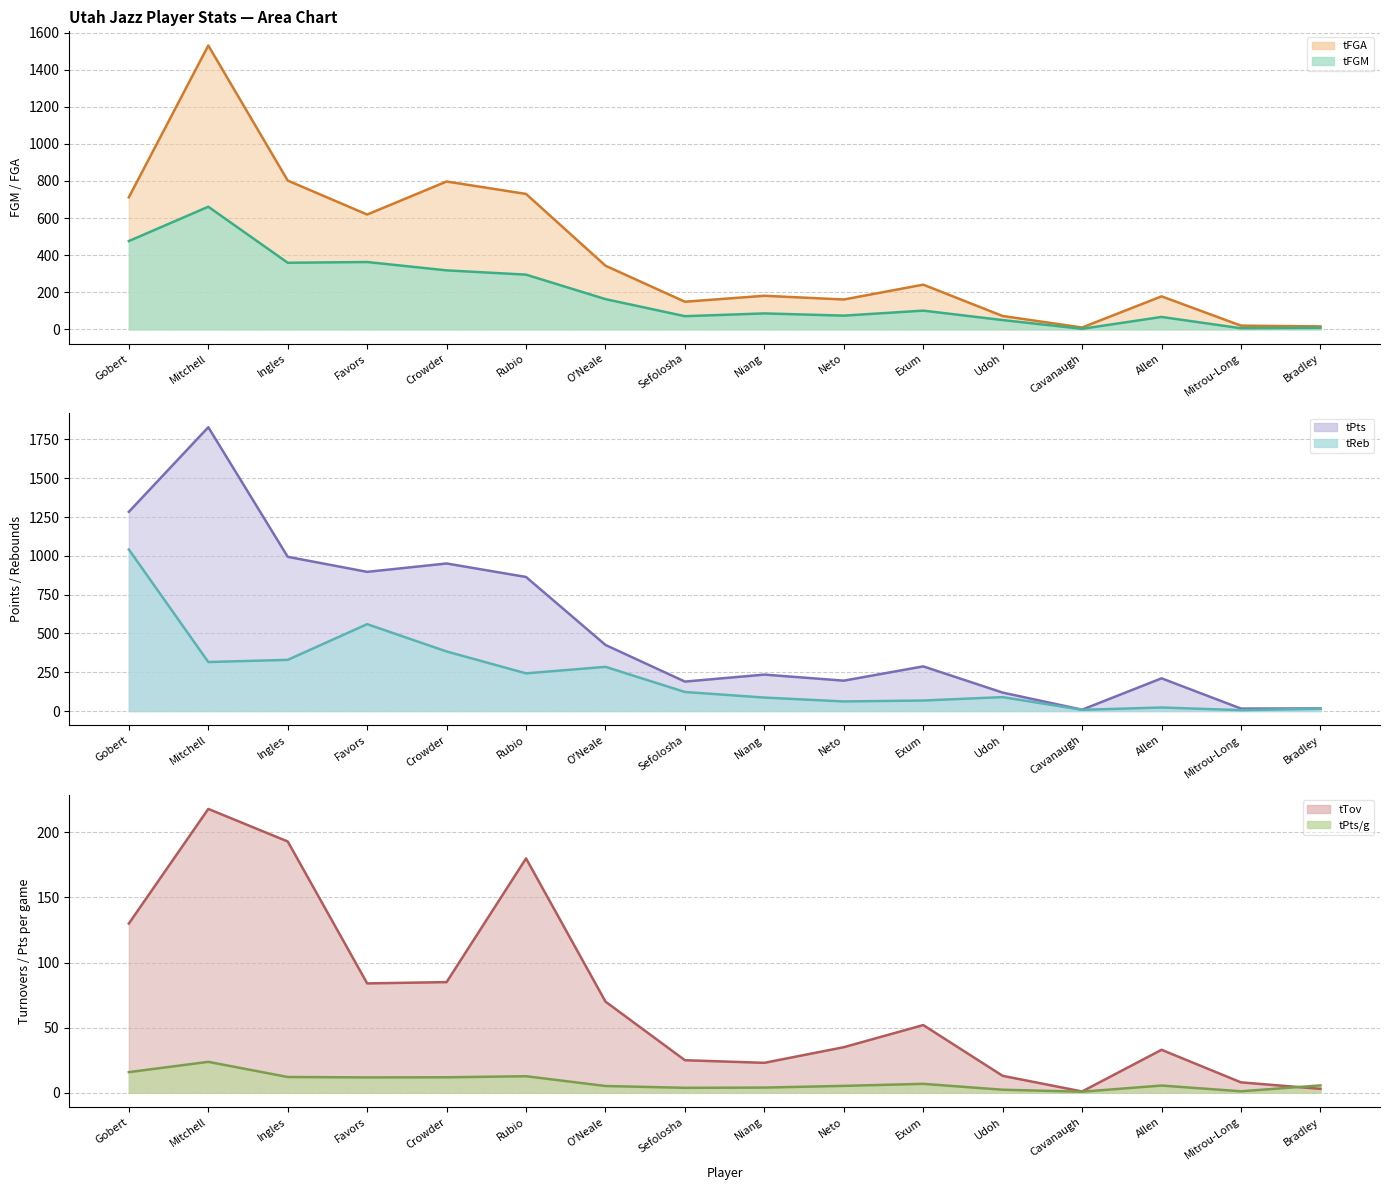

How many lines are shown in the chart?

6